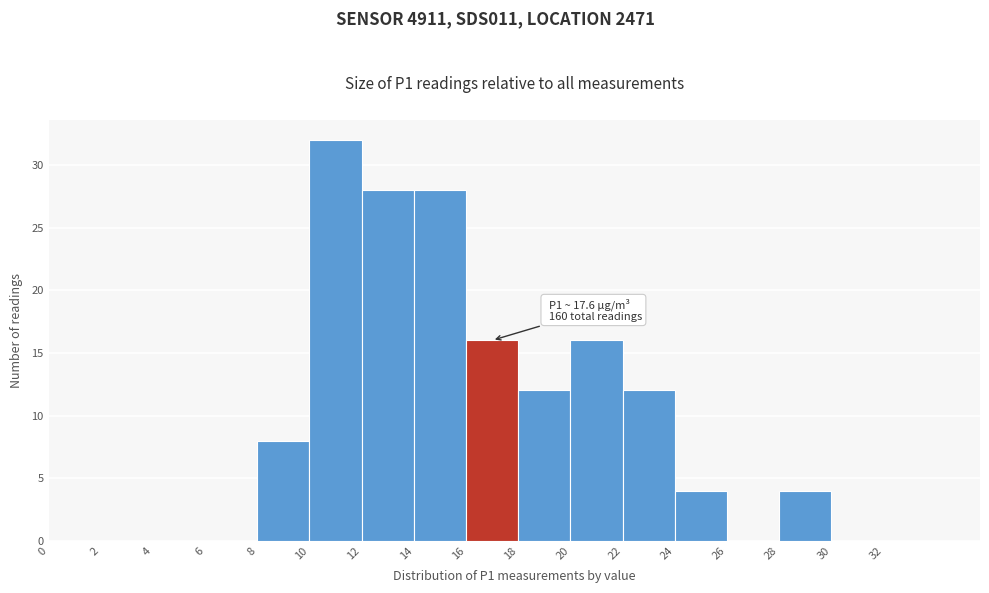

Over which range of the x-axis is the bar tallest?

10 to 12